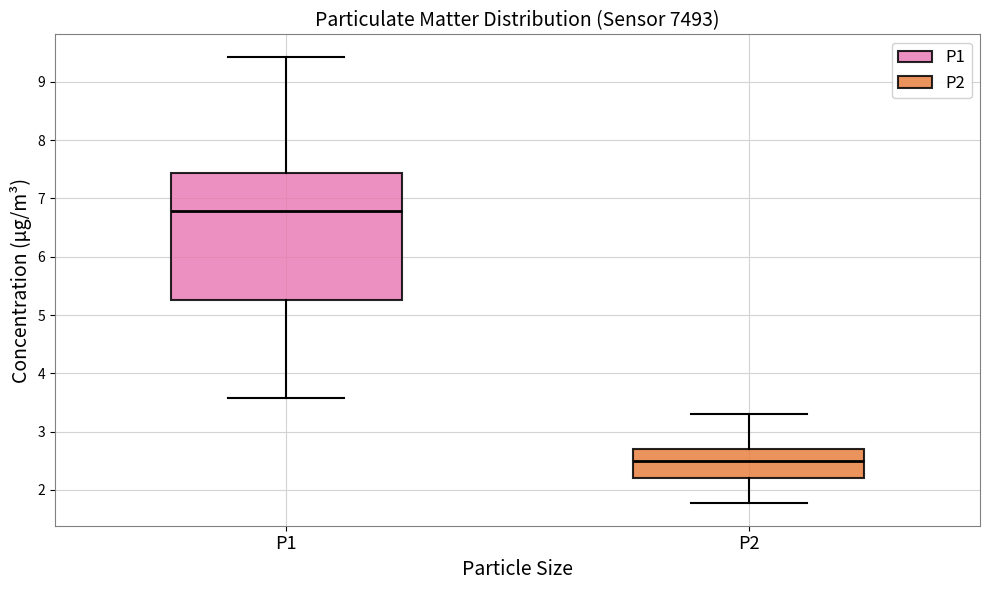

Where is the upper edge of the box for P1 on the y-axis? The values are not printed on the chart, so give them approximately, as read against the axis.

7.4